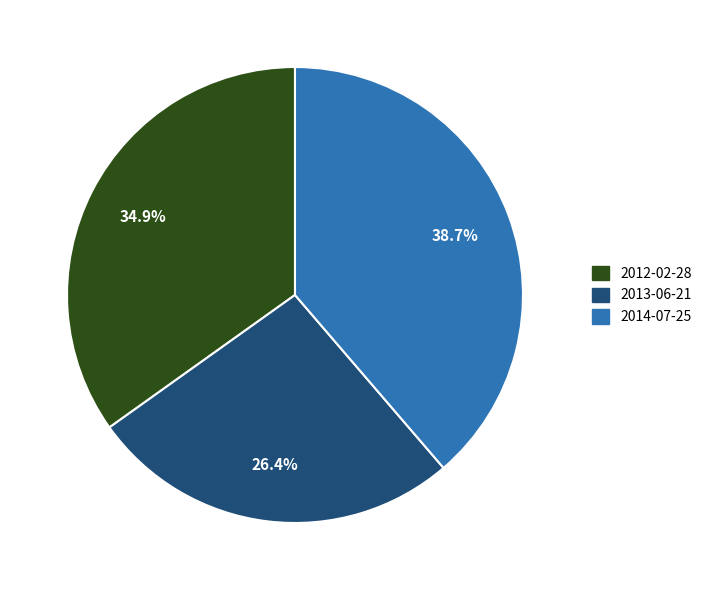

Count the number of slices in the pie.

3